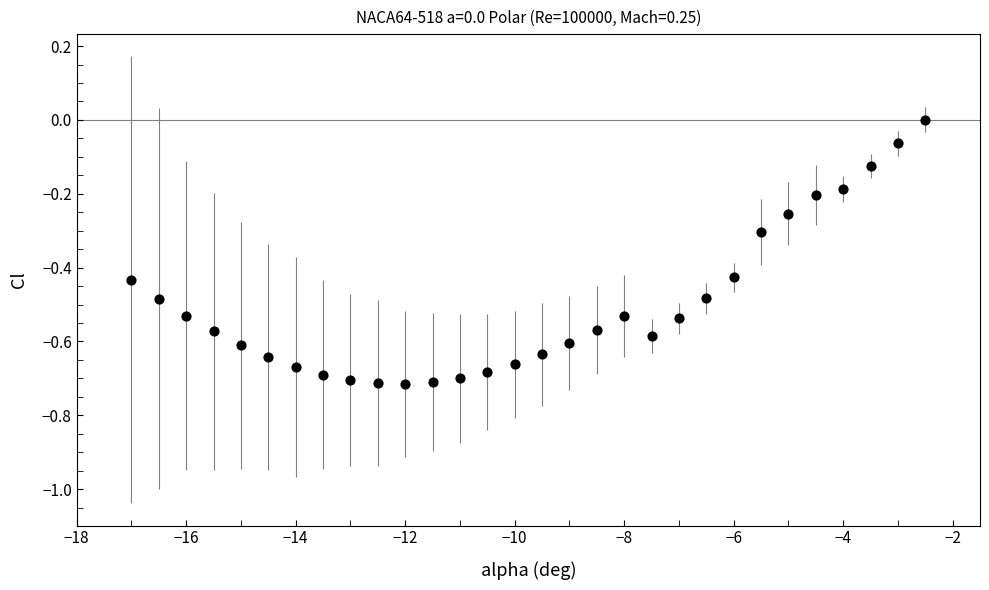

What is the range of X values (max minus min)?

14.5